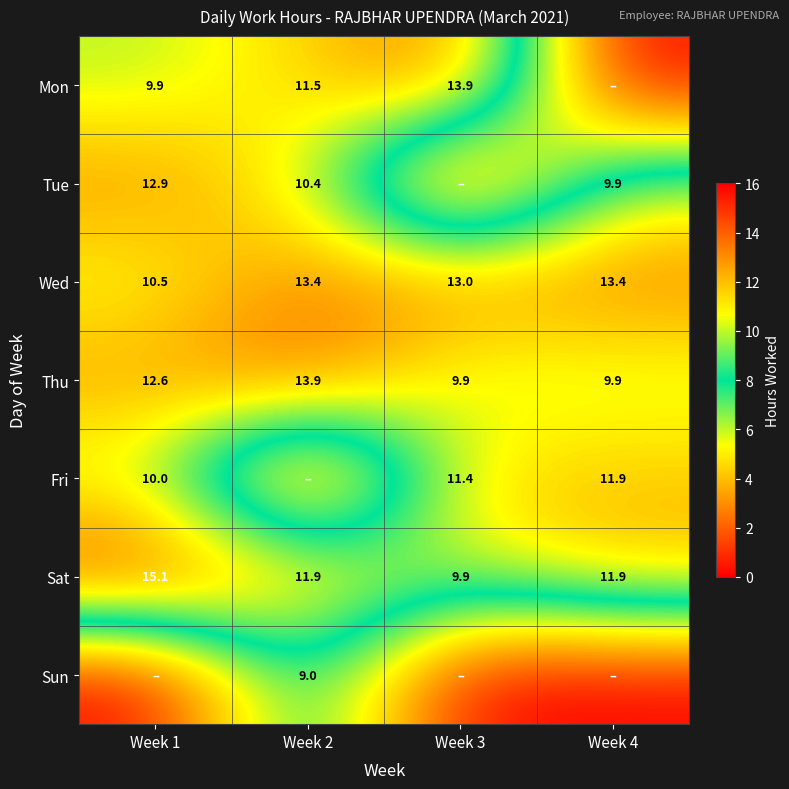

Read the Sat value at Week 4.

11.9